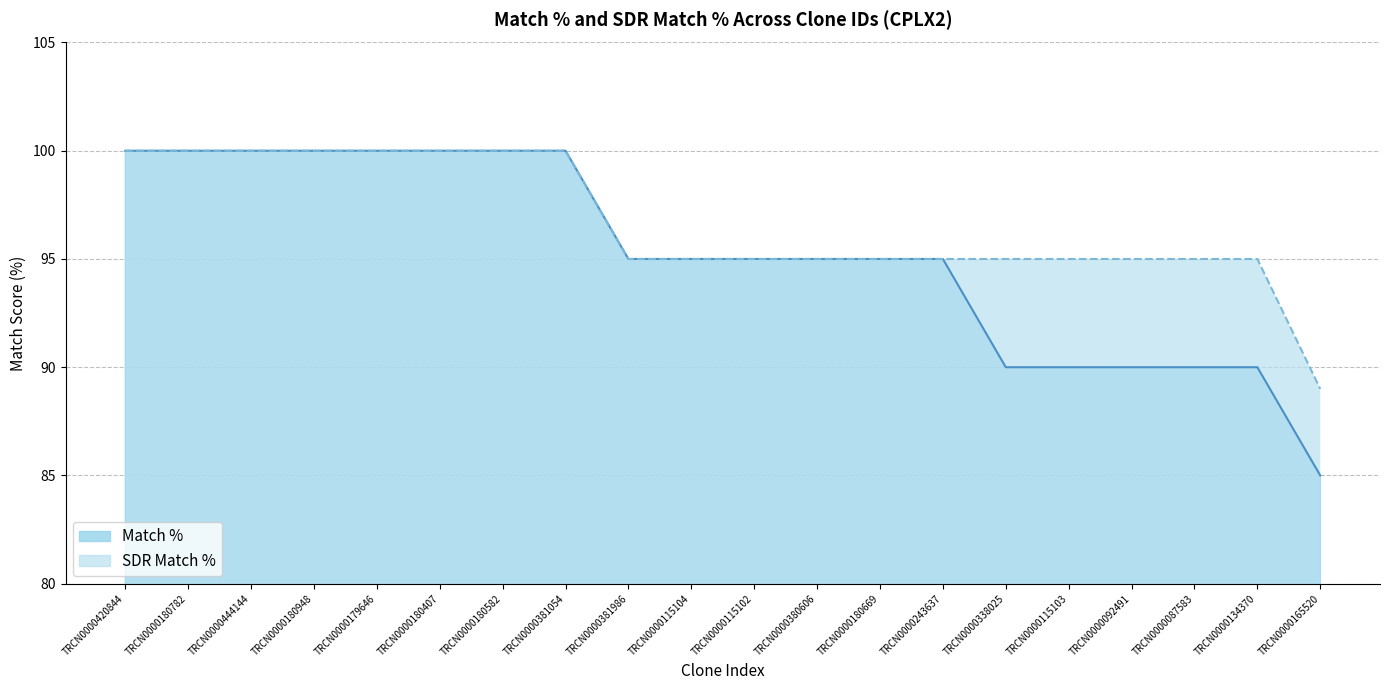

True or false: SDR Match % and Match % cross at least once.

False